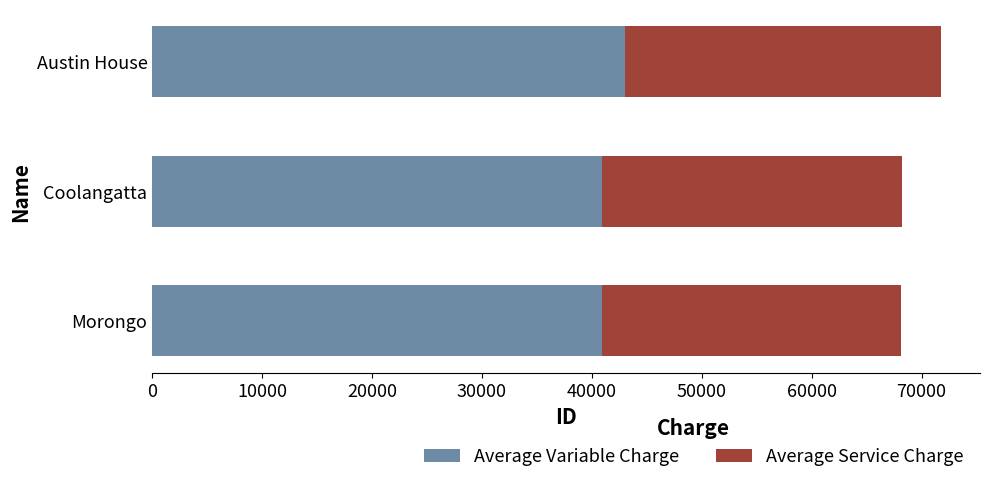

What is the difference between the maximum and second lowest values in the Average Variable Charge series?

2103